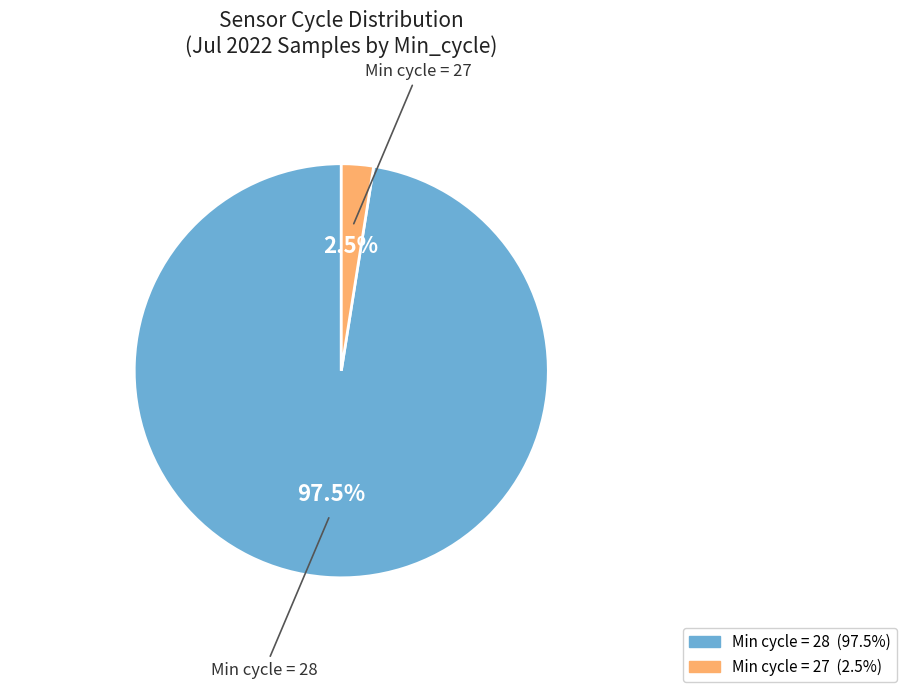

Is there a majority slice in this chart?

Yes